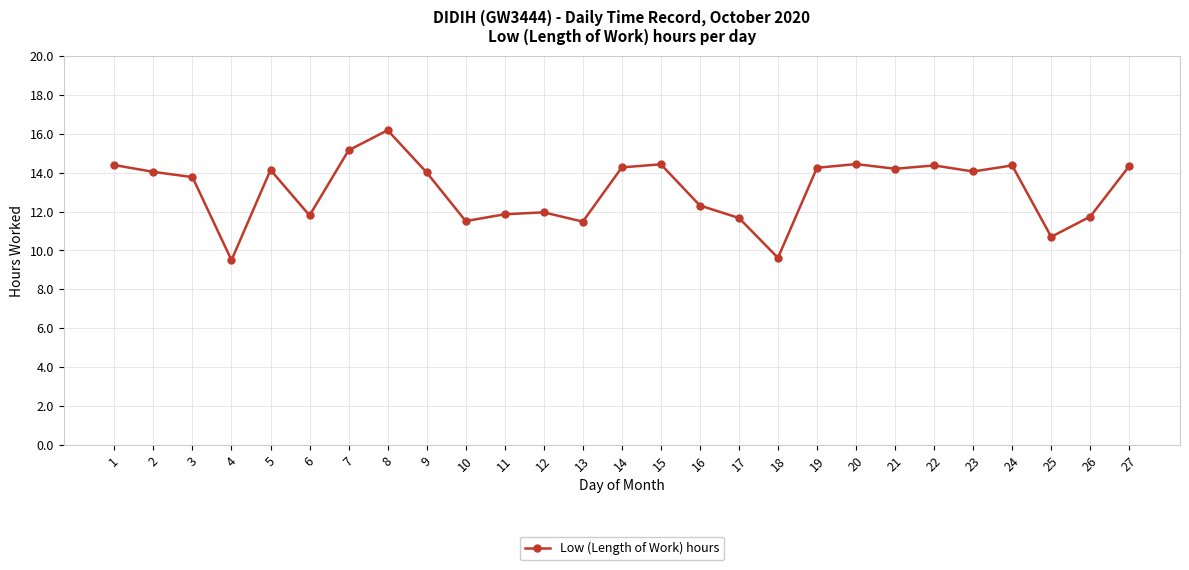

Does the chart have visible grid lines?

Yes